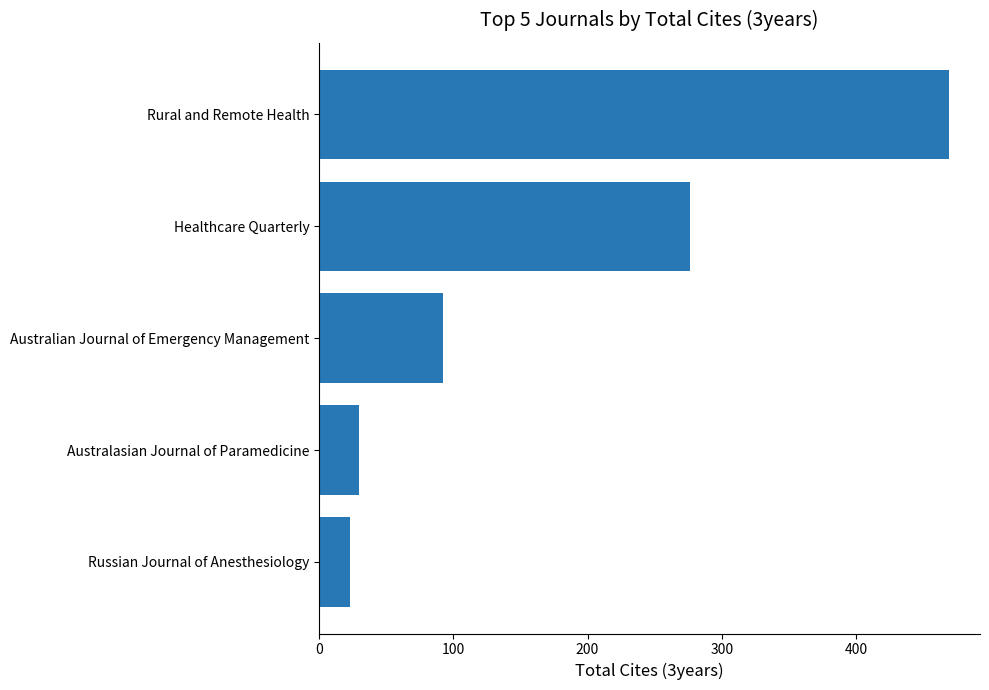

Reading top to bottom, transcribe all the data shown in this chart.

469	276	92	30	23